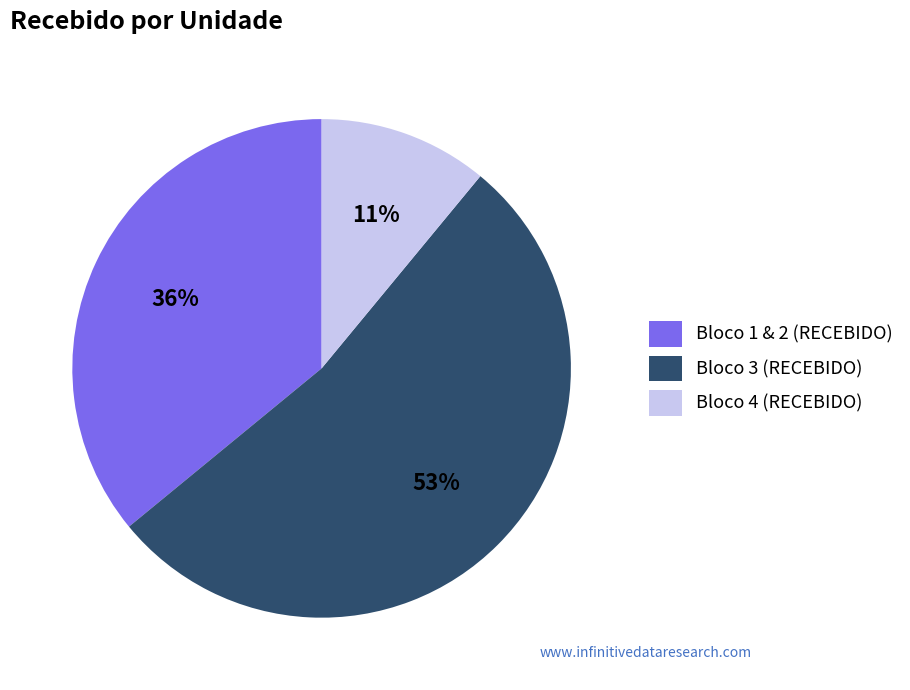

What percentage is the Bloco 4 (RECEBIDO) slice, to the nearest percent?

11%